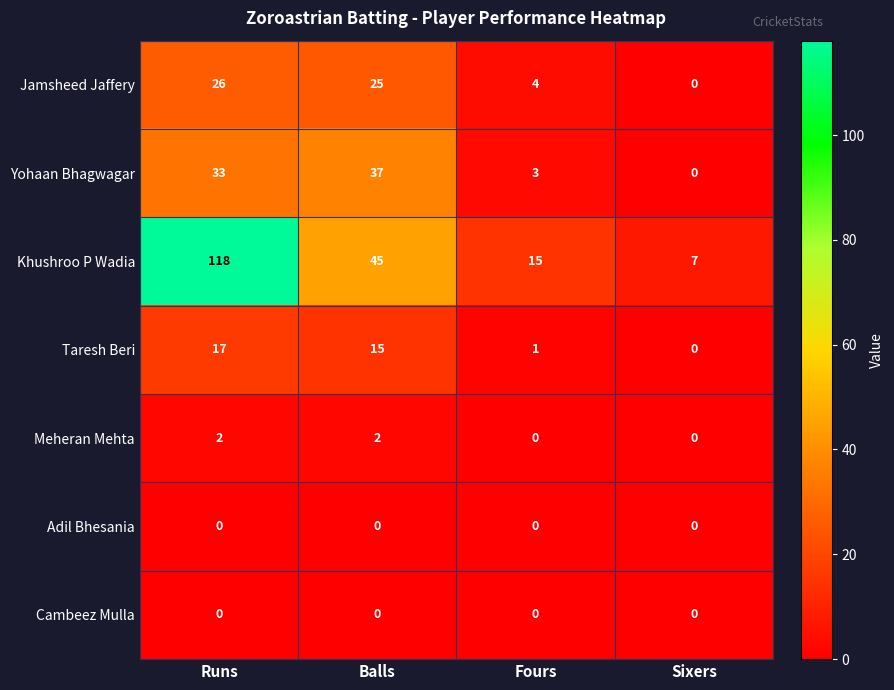

Which series has the largest range (max minus min)?

Khushroo P Wadia